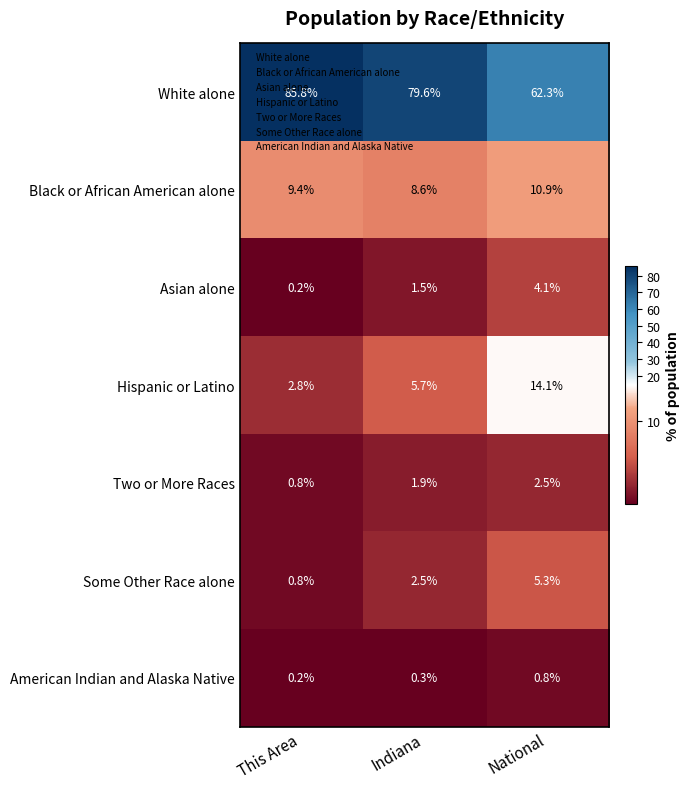

Between This Area and Indiana, which series saw the biggest shift?

White alone